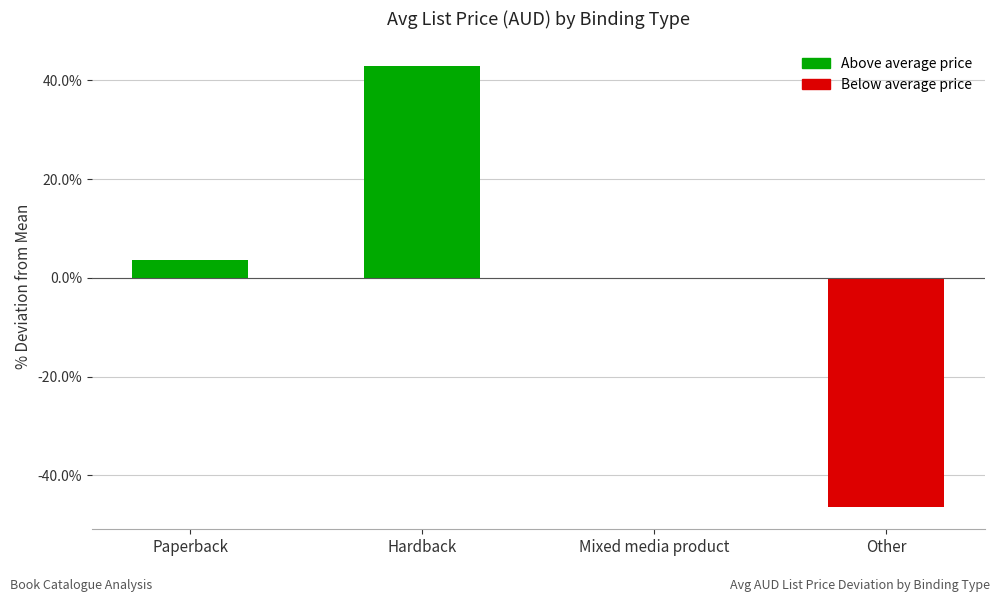

What is the maximum value shown in the chart?

42.9